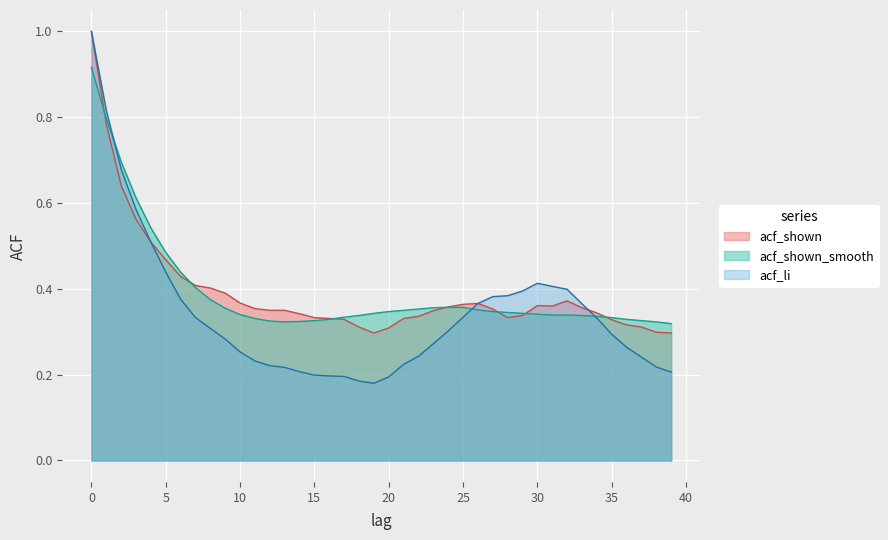

How many lines are shown in the chart?

3